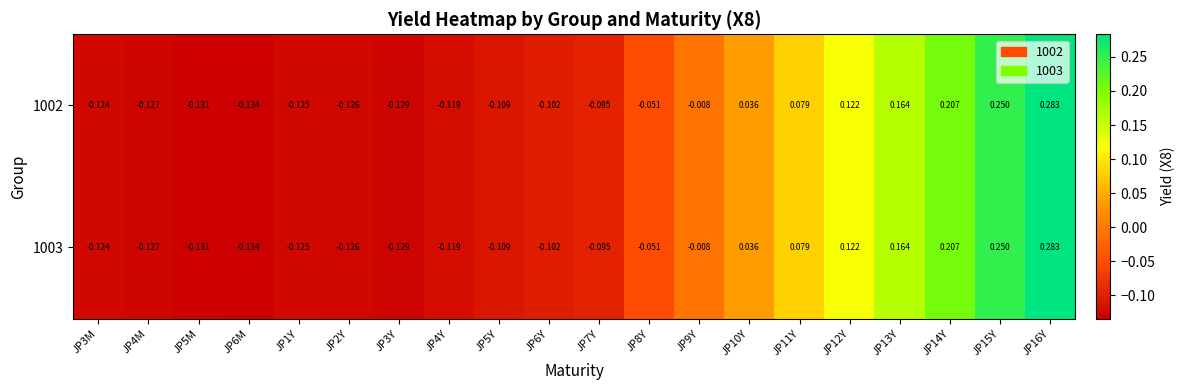

Which has a higher value, JP6Y or JP9Y?

JP9Y